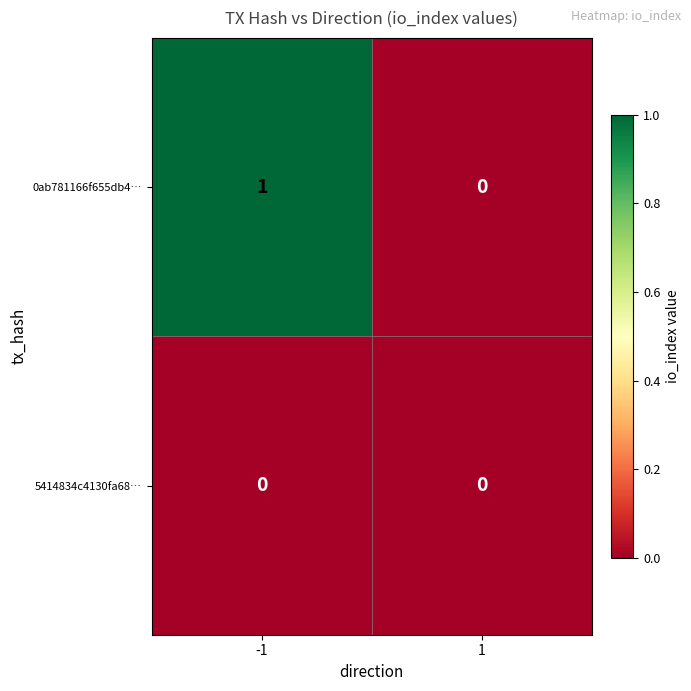

Reading right to left, extract all data points from this chart.

0ab781166f655db4…: 0	1
5414834c4130fa68…: 0	0